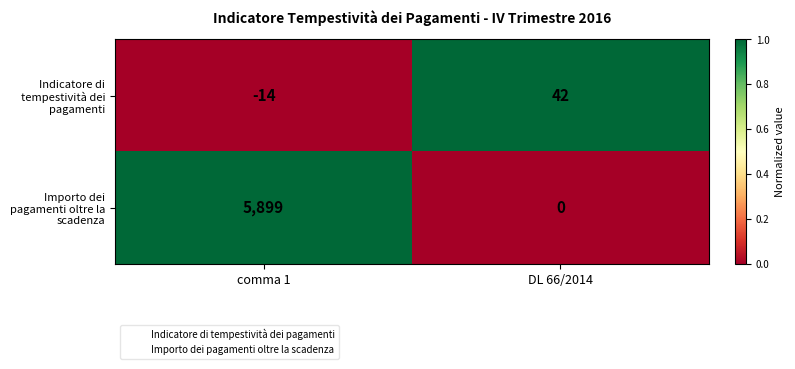

At which label is Indicatore di tempestività dei pagamenti closest to 14?

comma 1